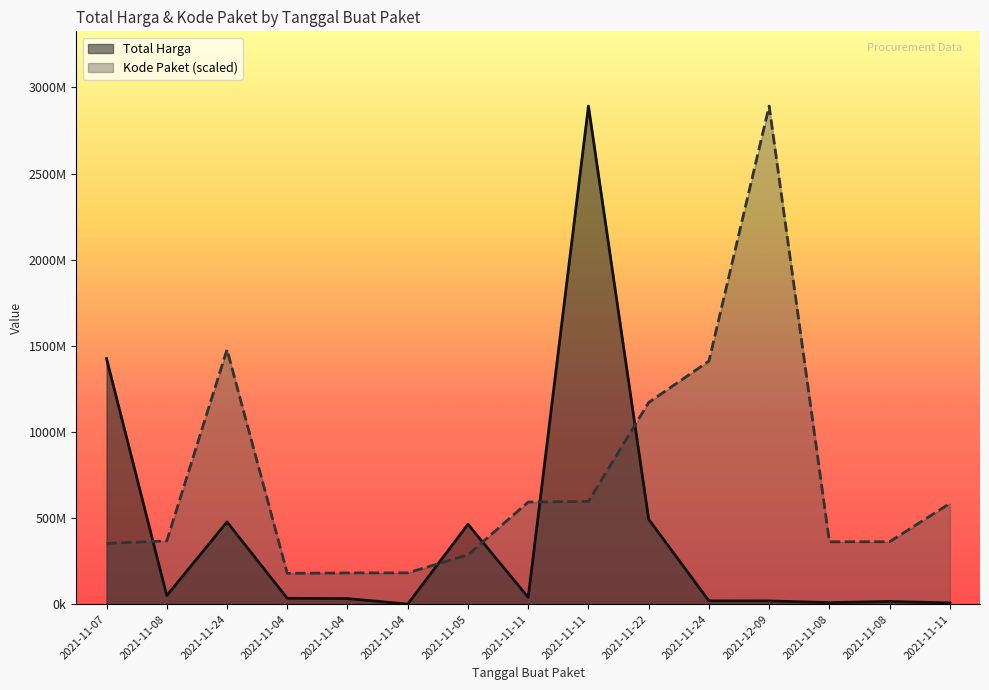

What is the difference between the maximum and minimum values in the Total Harga series?

2891544125.0